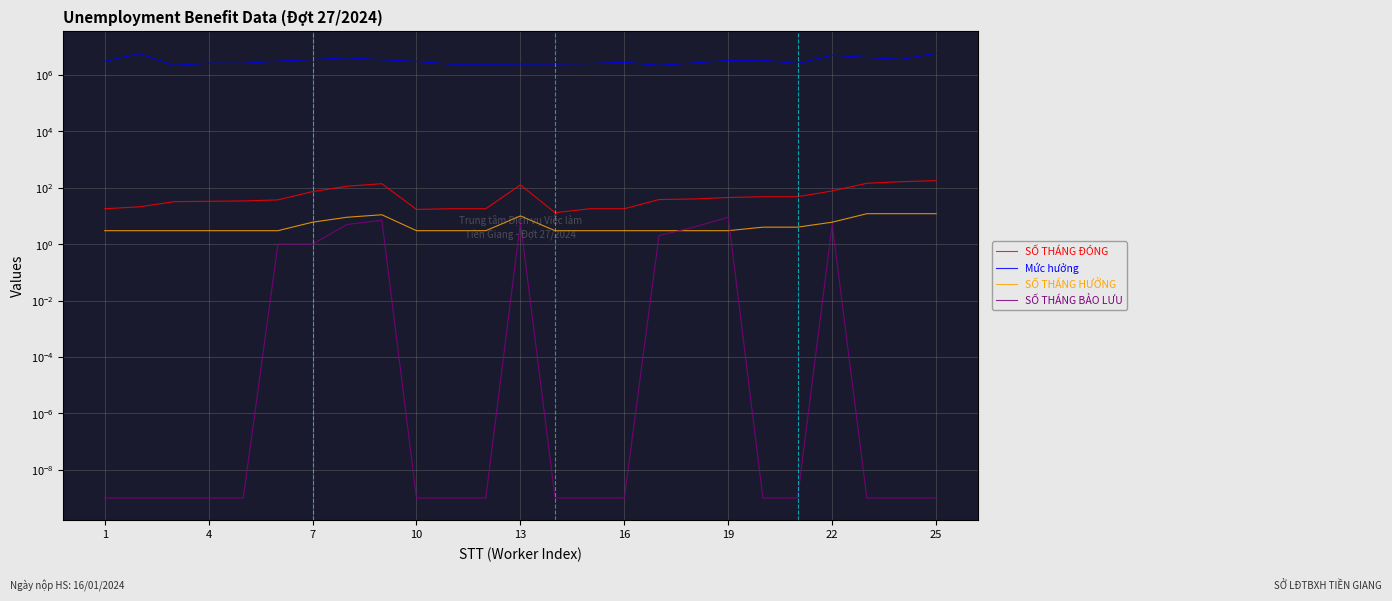

True or false: SỐ THÁNG ĐÓNG and Mức hưởng intersect in this chart.

False